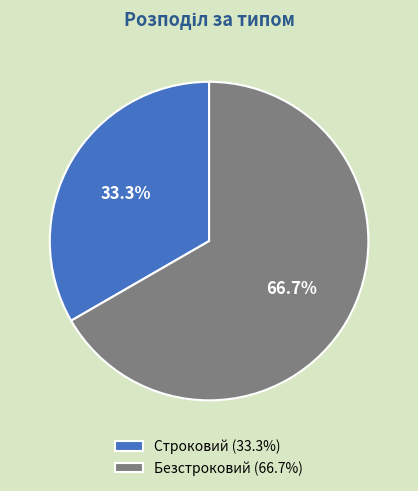

To the nearest percent, what portion does Безстроковий represent?

67%